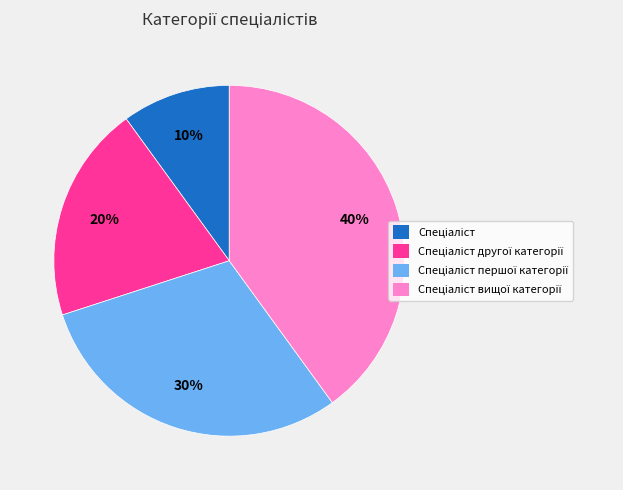

How many slices are in this pie chart?

4